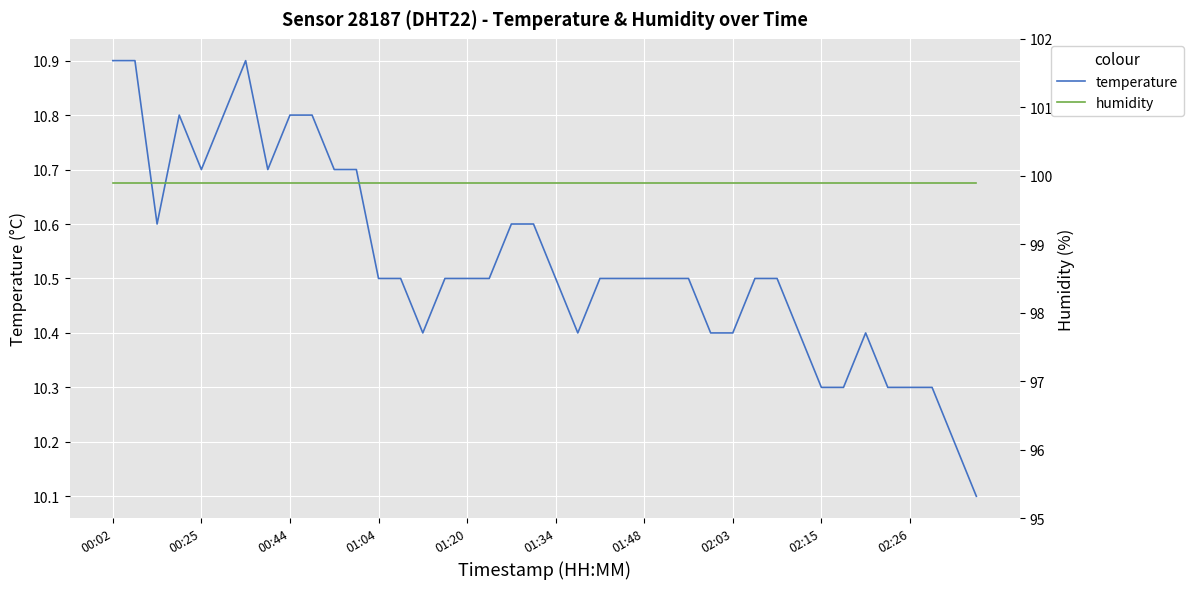

Is the value of humidity at 31 greater than the value of temperature at 18?

Yes